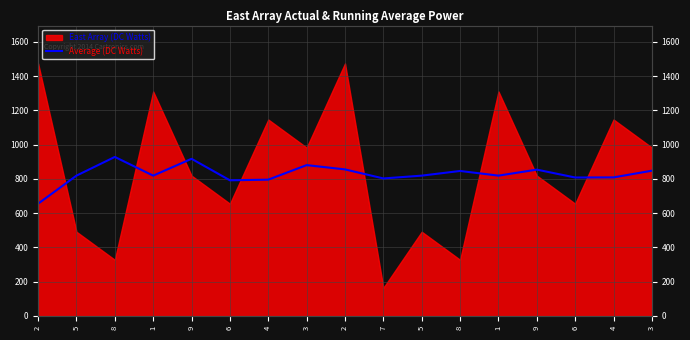

True or false: the data shows 484.0 at 3.

False